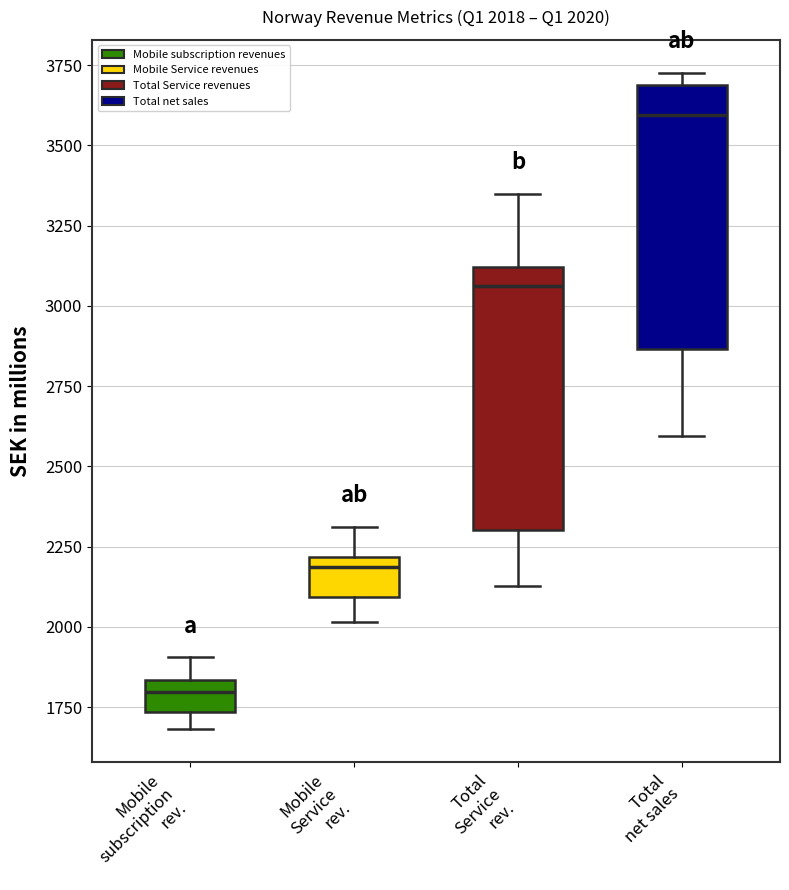

Which box has the lowest median line?

Mobile subscription rev.